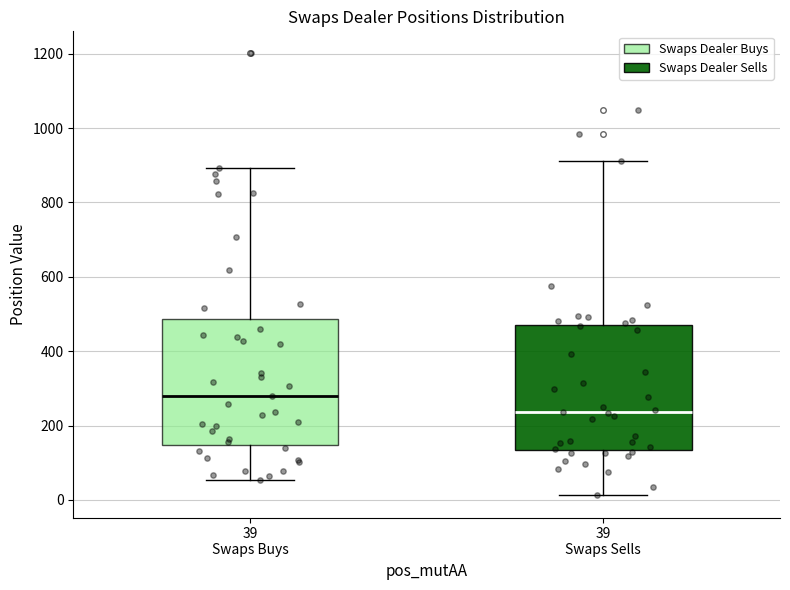

Reading left to right, read every box against the y-axis: the position of its median line, the range the box covers, and the ends of its whiskers. The values are not printed on the chart, so give them approximately, as read against the axis.

39 Swaps Buys: median 280, box 140 to 480, whiskers 60 to 900
39 Swaps Sells: median 240, box 140 to 480, whiskers 20 to 920